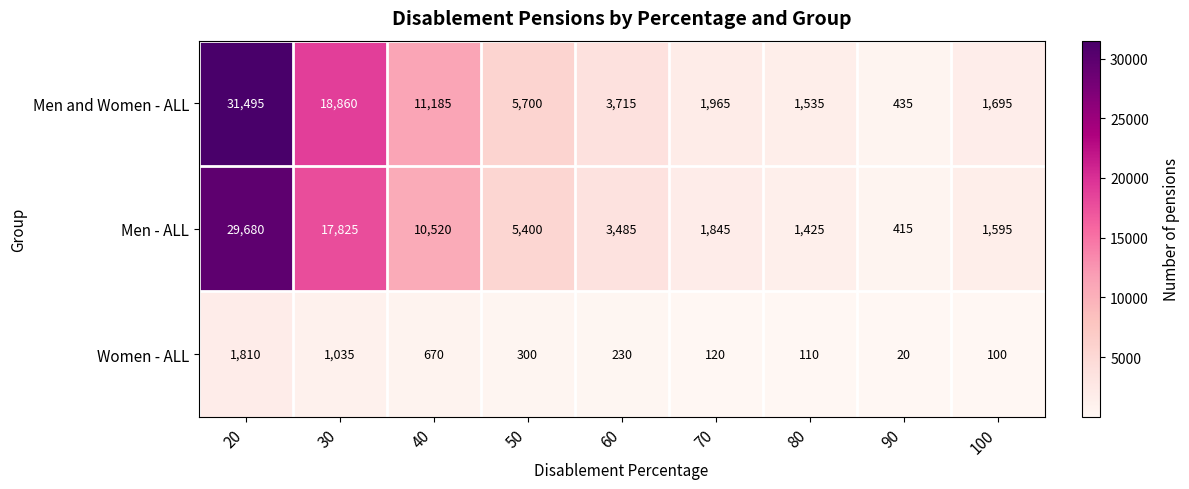

What is the total value across all series at 20?

62985